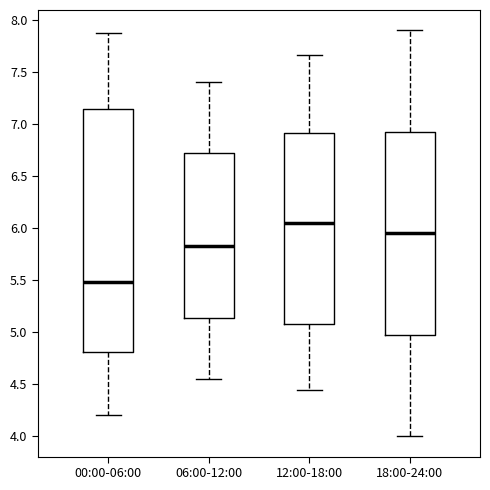

Reading left to right, transcribe this box plot: for each box, give where its median line is, the range the box spans, and where its two whiskers end, as read against the y-axis. The values are not printed on the chart, so give them approximately, as read against the axis.

00:00-06:00: median 5.50, box 4.80 to 7.15, whiskers 4.20 to 7.85
06:00-12:00: median 5.85, box 5.15 to 6.75, whiskers 4.55 to 7.40
12:00-18:00: median 6.05, box 5.10 to 6.90, whiskers 4.45 to 7.65
18:00-24:00: median 5.95, box 5.00 to 6.95, whiskers 4.00 to 7.90